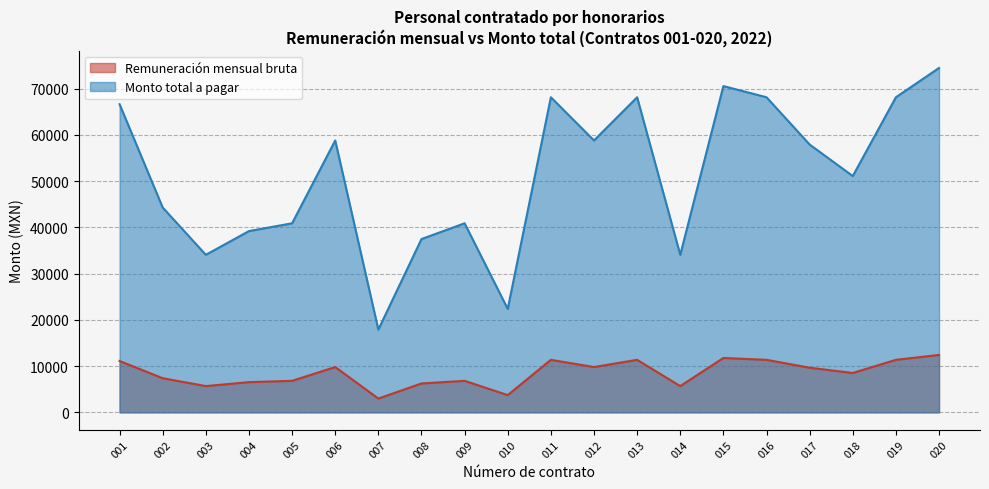

The Remuneración mensual bruta series shows 11355.2 at 013. True or false?

True